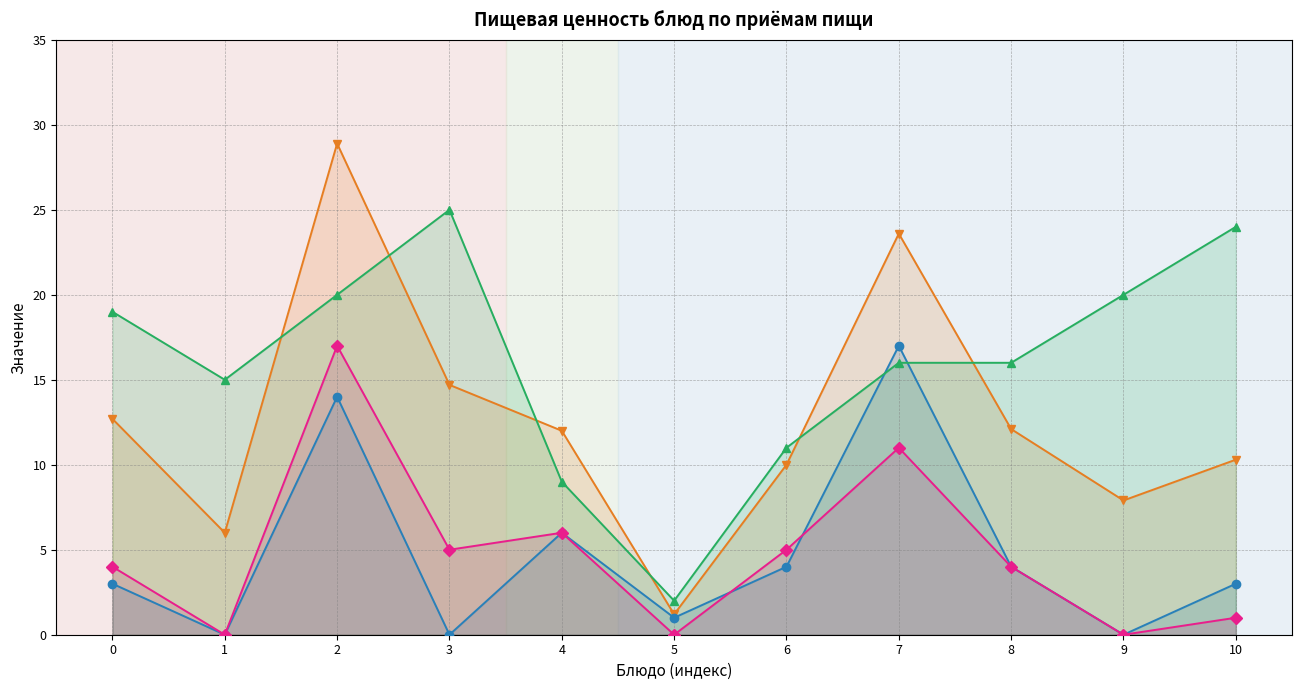

List the labels in order of Калорийность (÷10) value, largest first.

2, 7, 3, 0, 8, 4, 10, 6, 9, 1, 5